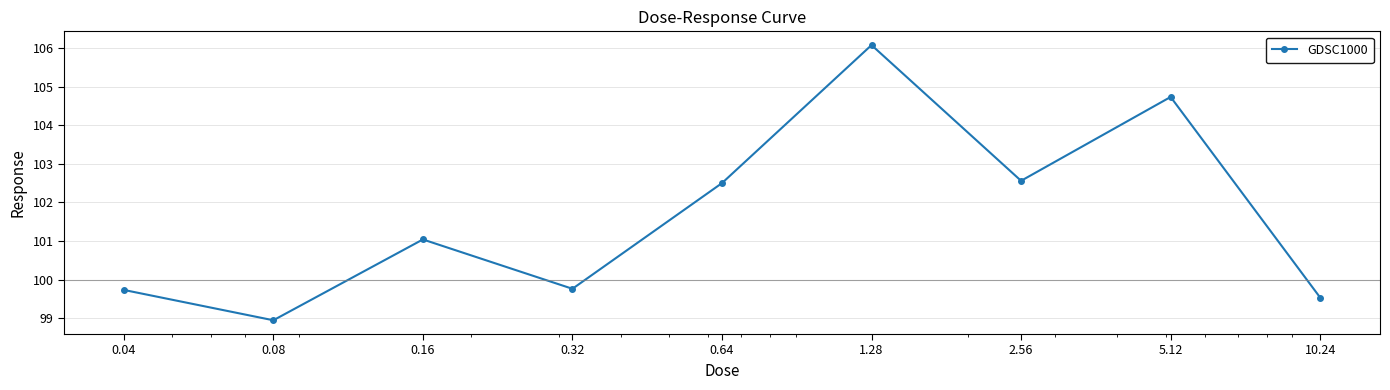

How many points are lower than both their immediate neighbors (excluding endpoints)?

3